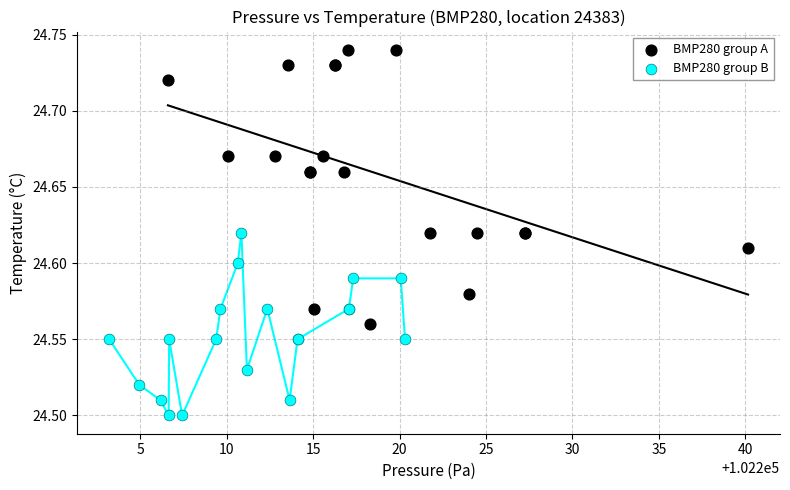

Which series reaches the maximum Y coordinate?

BMP280 group A